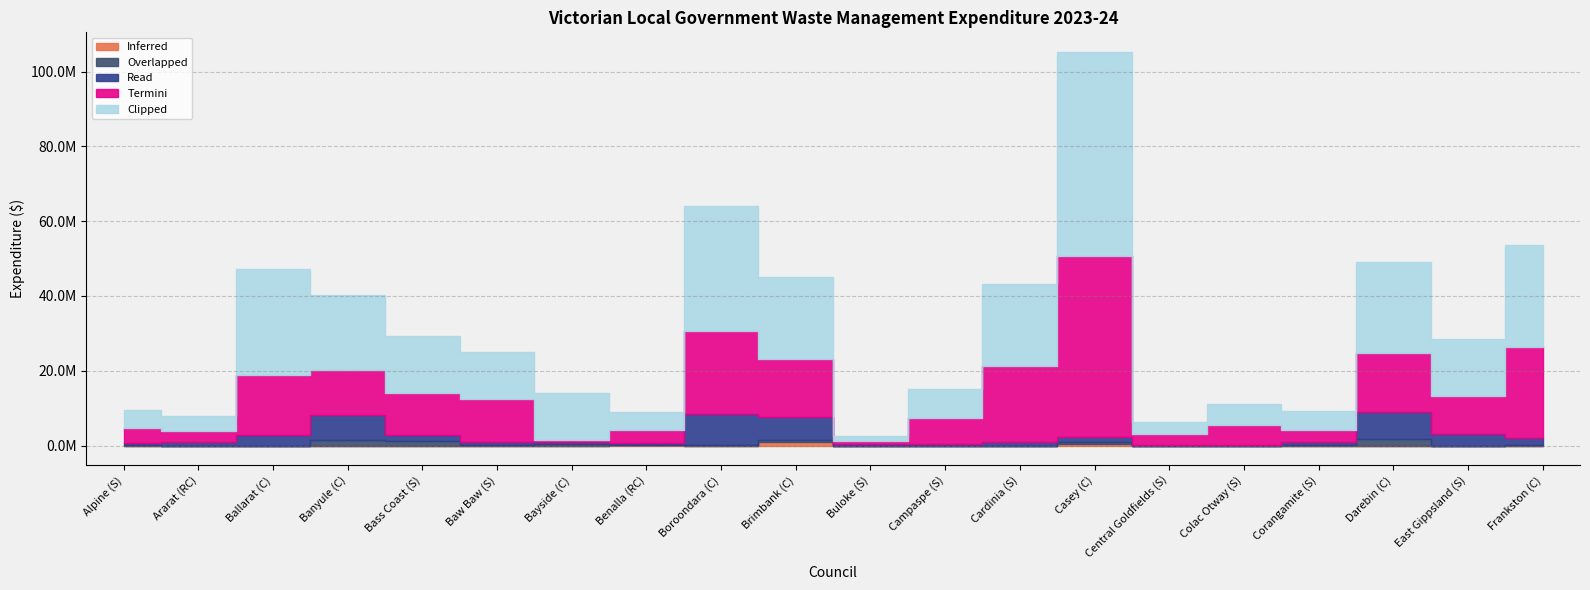

What is the label of the 15th point from the right?

Baw Baw (S)